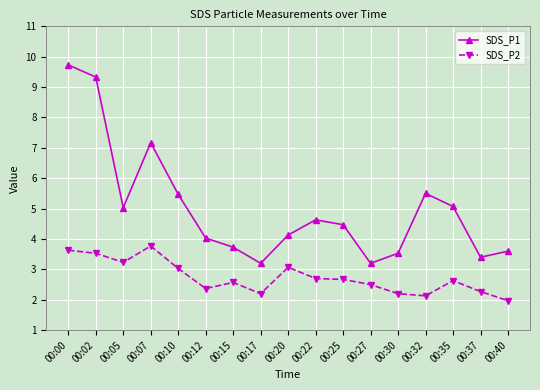

What is the value of the SDS_P1 point at the 3rd from the left?

5.0